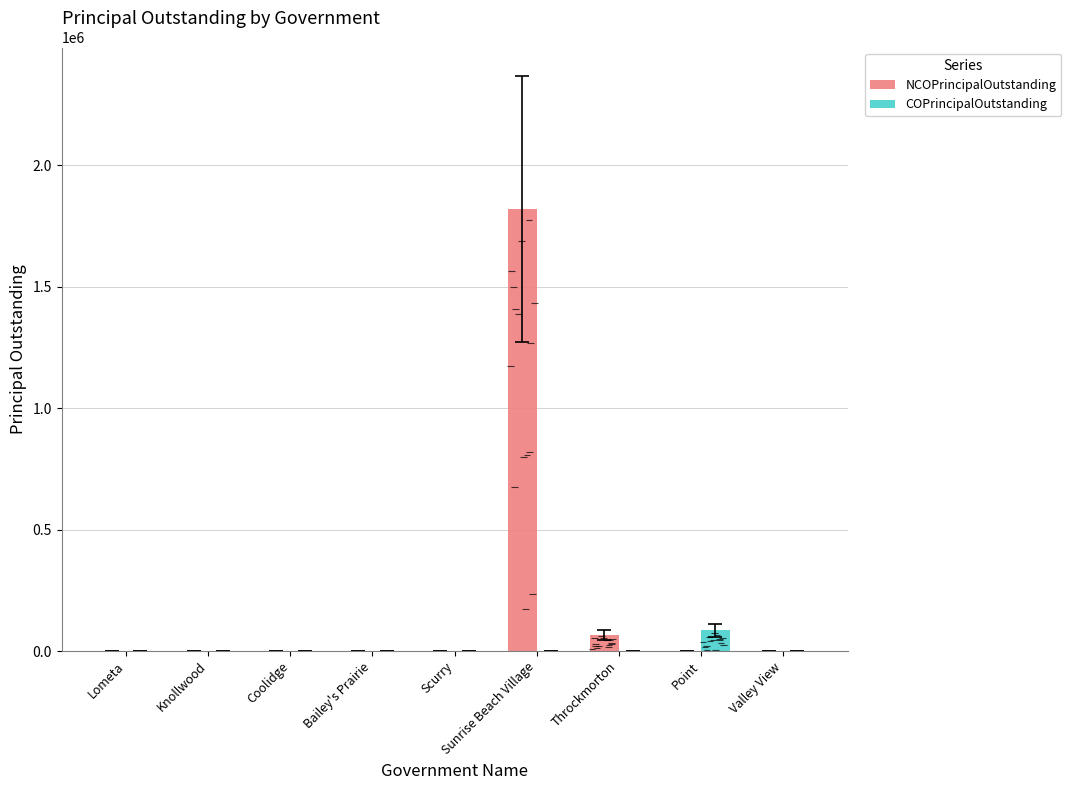

Which series changed the most between Bailey's Prairie and Point?

COPrincipalOutstanding